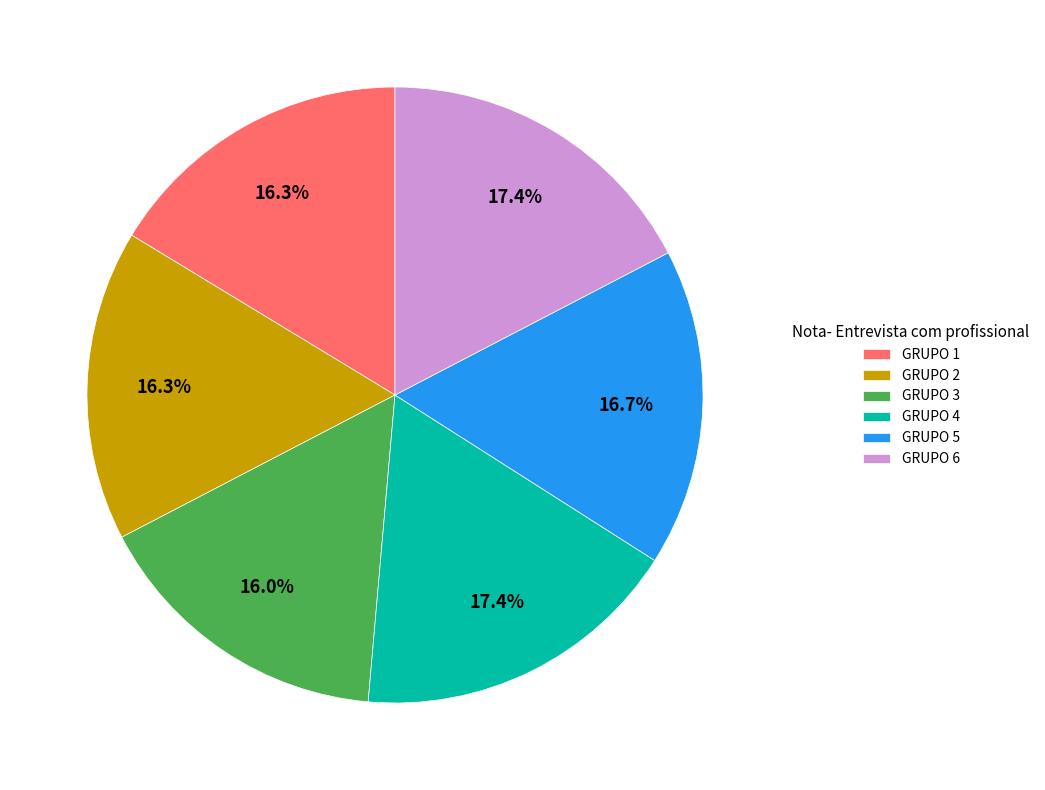

What percentage is NOT represented by GRUPO 2?

83.7%